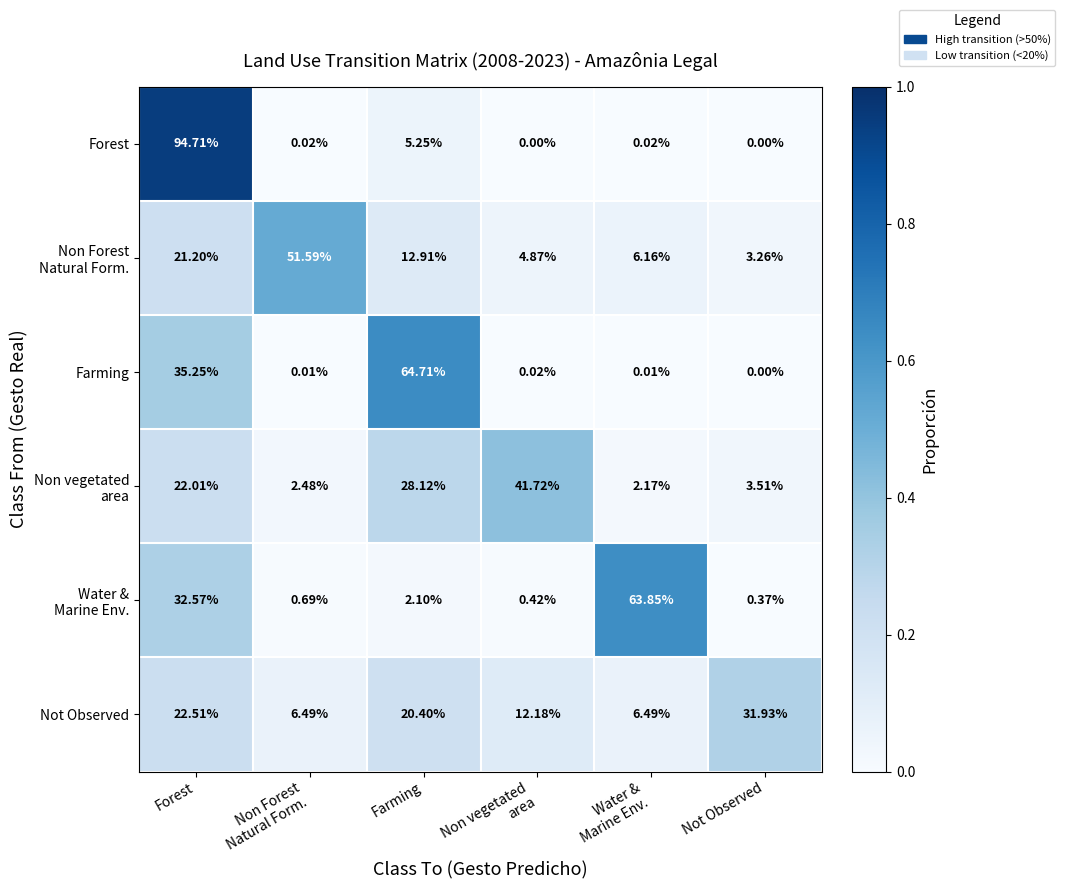

Which category has the highest value across all series?

Forest